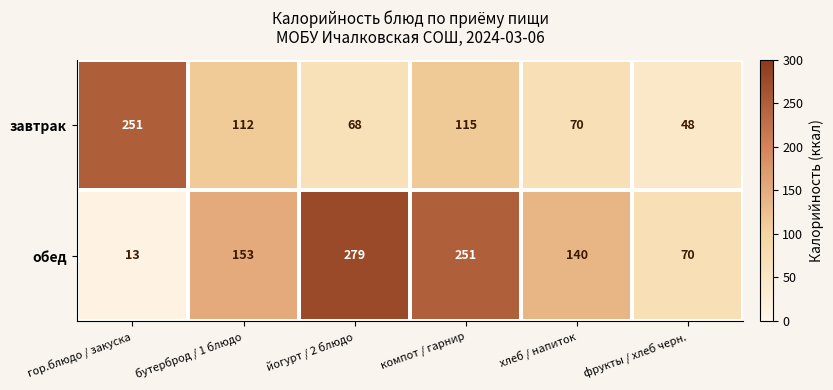

At how many categories does at least one series exceed 222?

3